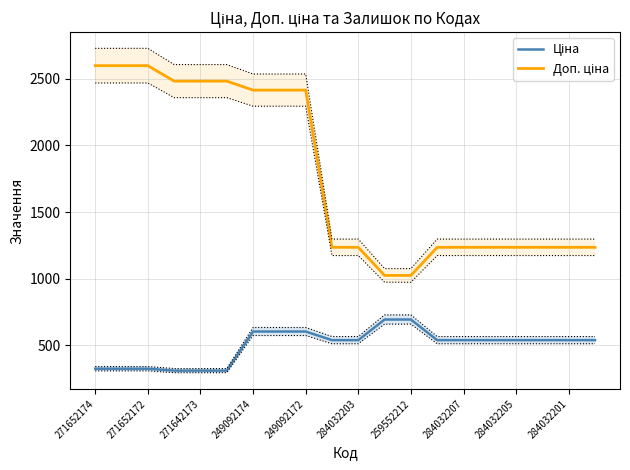

The Ціна series shows 729.9 at 284032207. True or false?

False